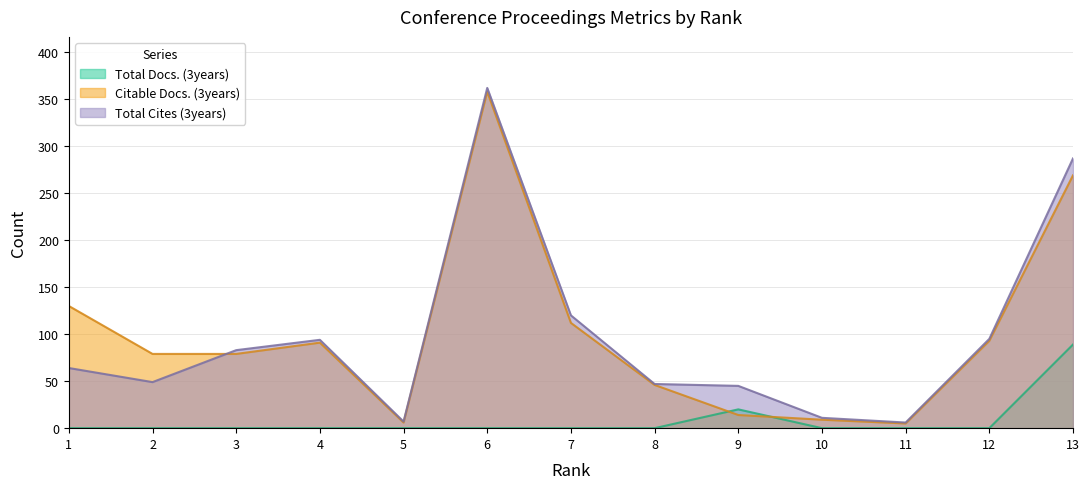

List the series in order of their peak value, lowest first.

Total Docs. (3years), Citable Docs. (3years), Total Cites (3years)